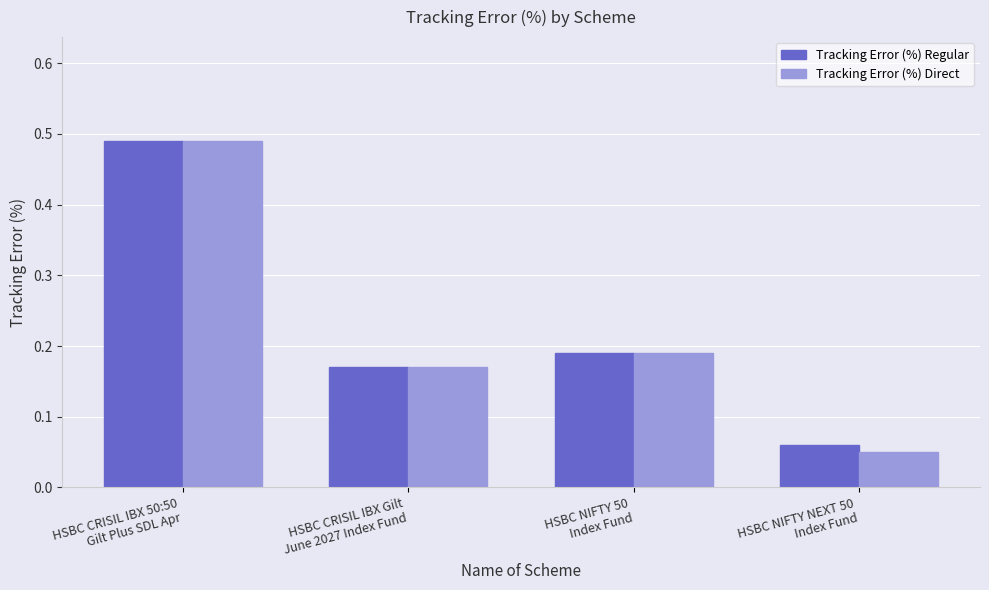

The value of Tracking Error (%) Direct at HSBC NIFTY 50
Index Fund is 0.0. True or false?

False